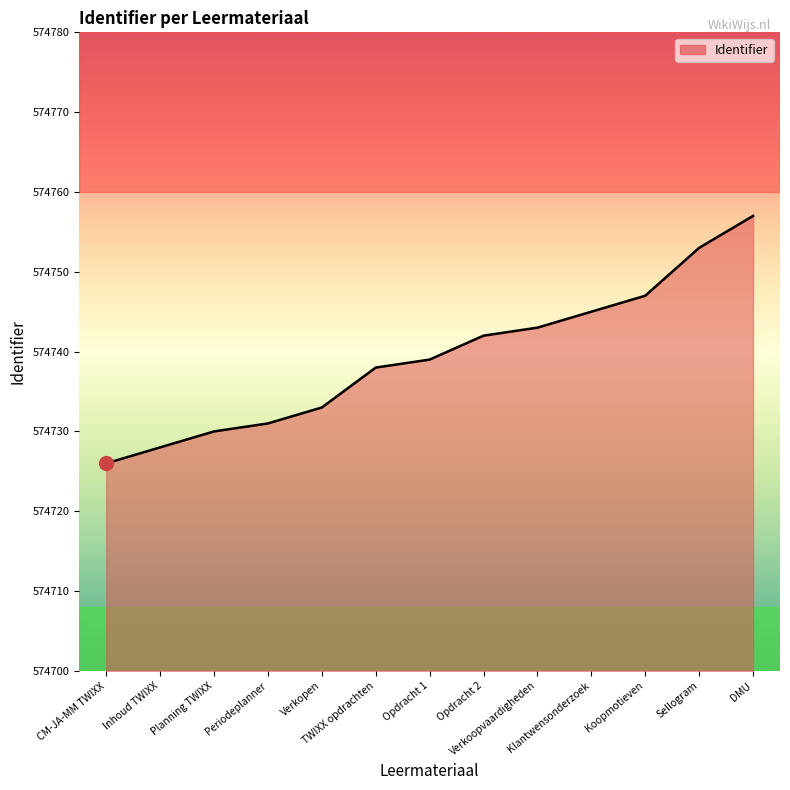

True or false: there are more than 0 points higher than both neighbors.

False